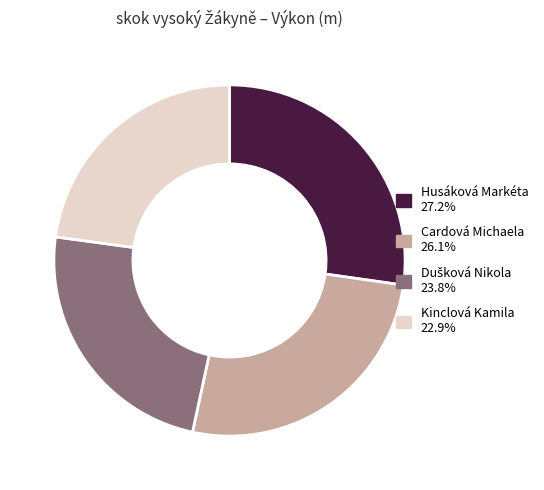

Does Kinclová Kamila account for over 50% of the chart?

No